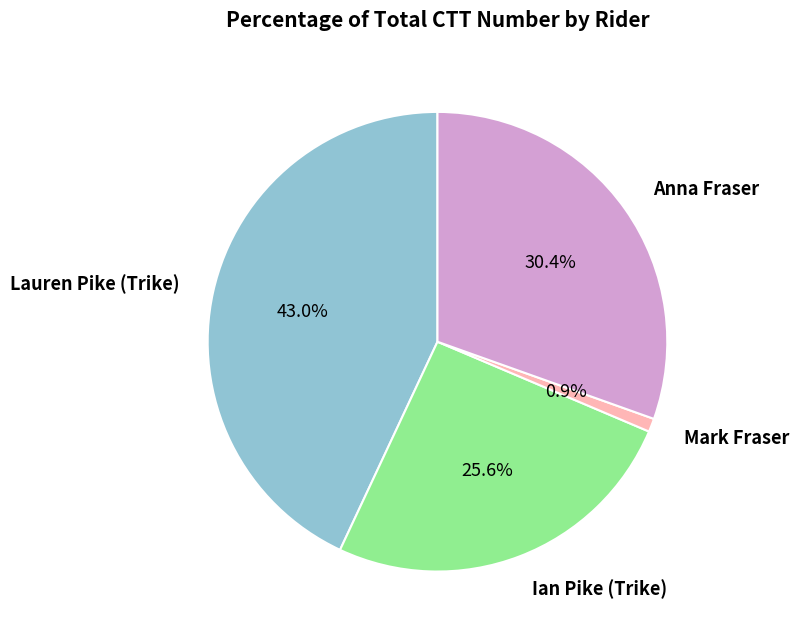

Is there any slice that represents more than half of the pie?

No